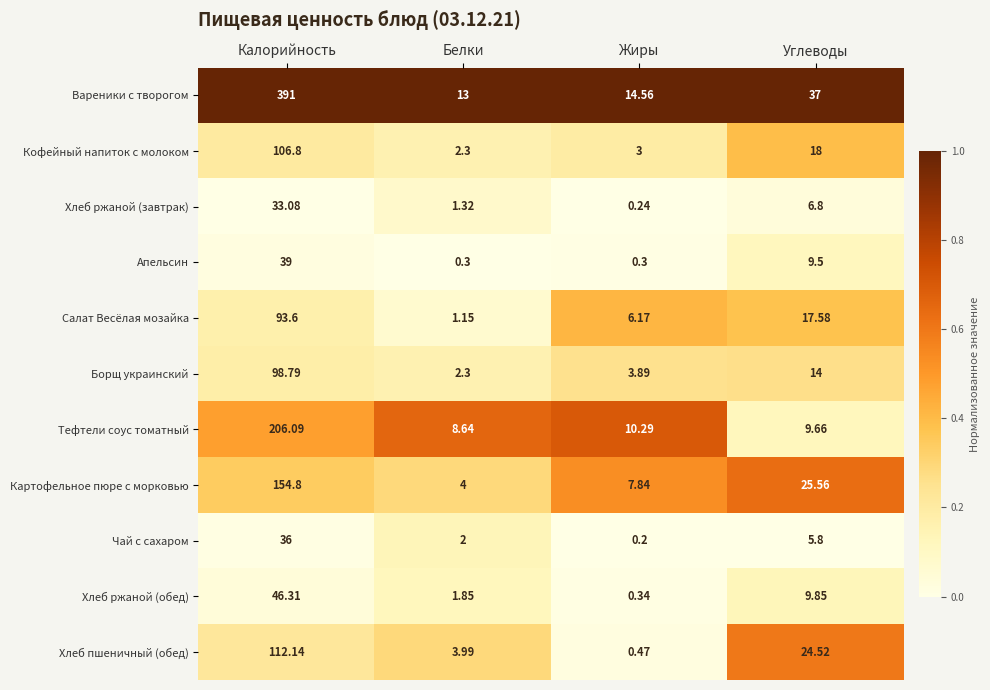

At which label does Апельсин first exceed 9?

Калорийность